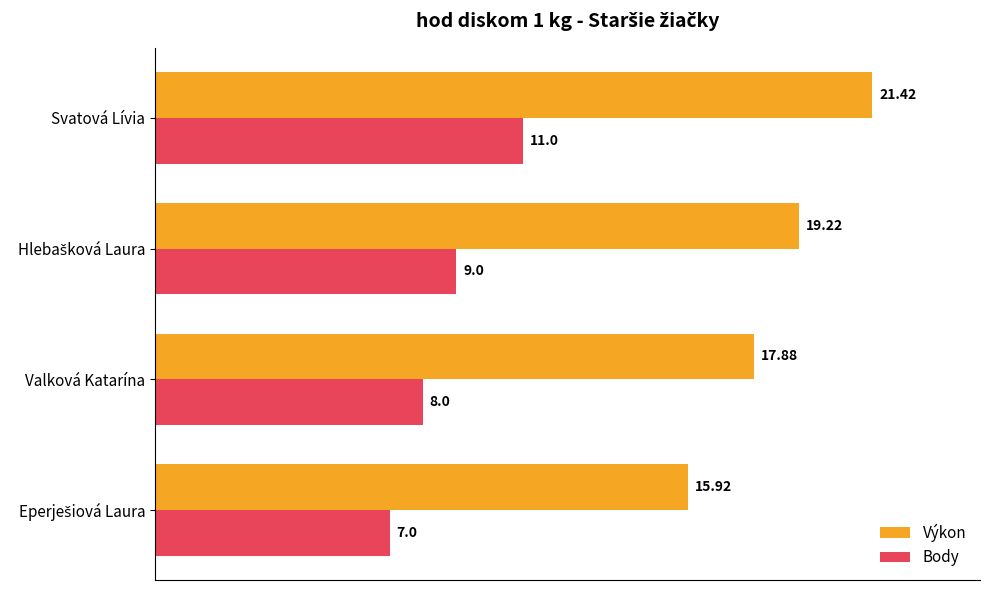

What is the spread (max minus min) of values at Svatová Lívia?

10.4